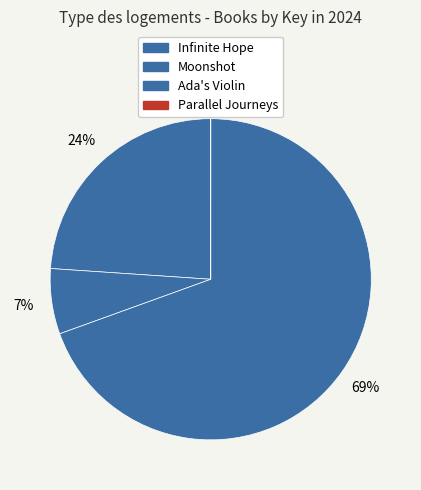

Does any single category account for the majority?

Yes